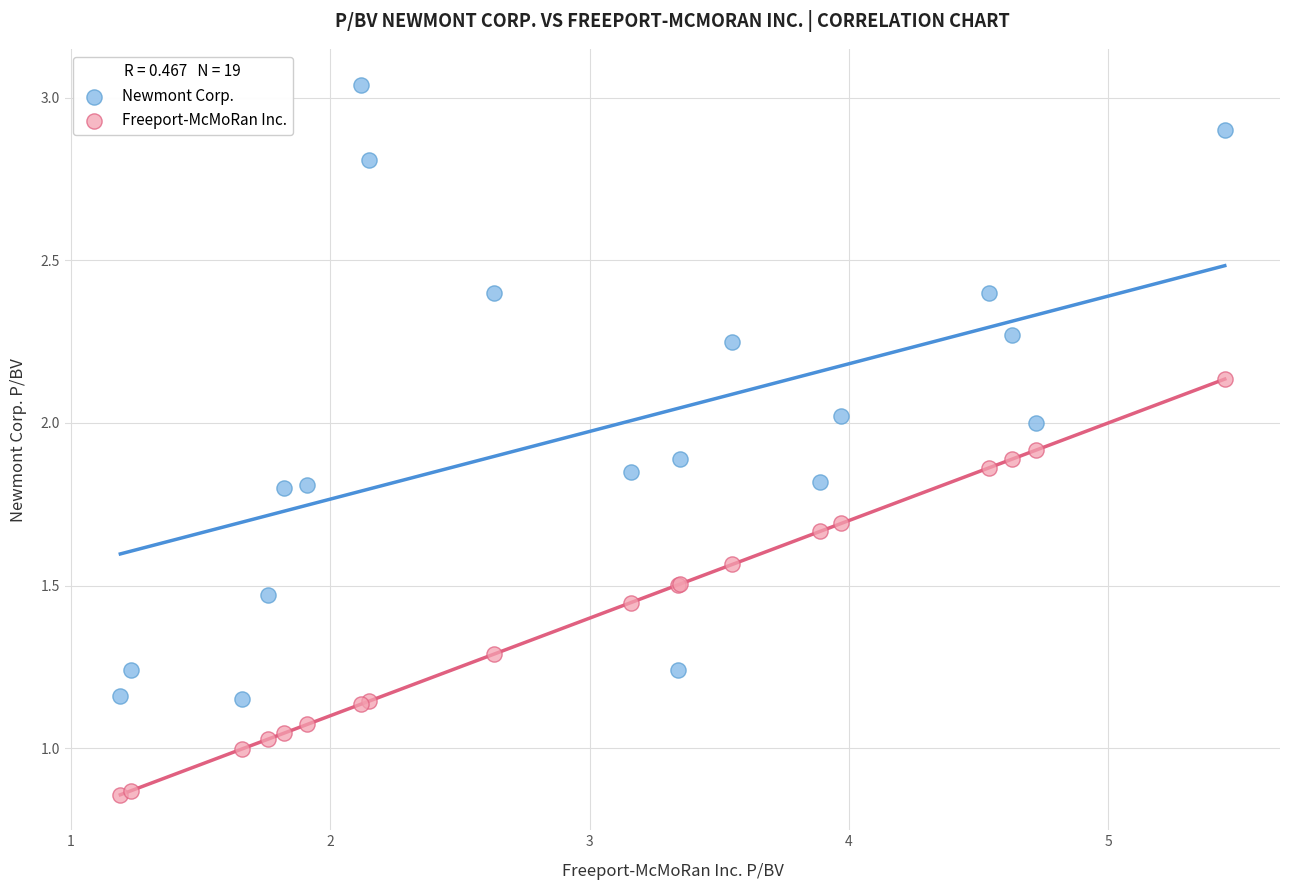

Which series has the widest spread of Y values?

Newmont Corp.